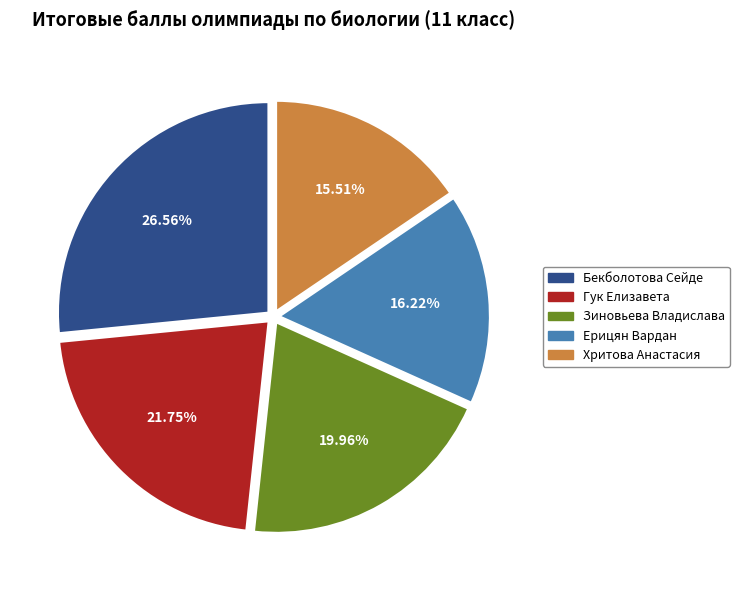

Combined, what portion of the pie is Хритова Анастасия and Зиновьева Владислава?

35.5%